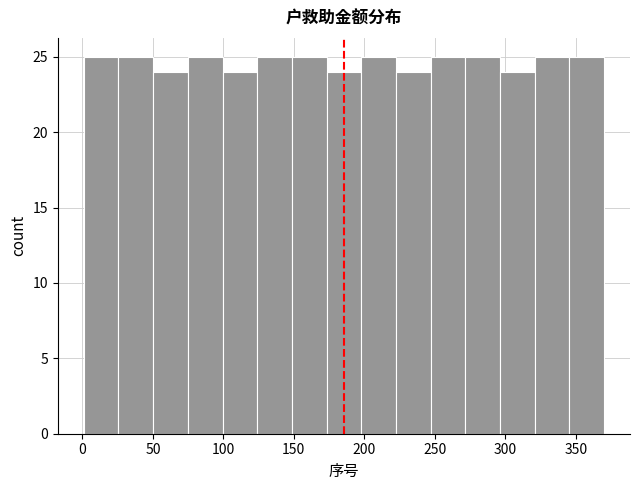

Reading left to right, transcribe this chart: for each bar, give the range it covers on the x-axis and its height. Neither the bar edges nor the heights are printed on the chart, so give them approximately, as read against the axes.

0 to 25: 25
25 to 50: 25
50 to 75: 24
75 to 100: 25
100 to 125: 24
125 to 150: 25
150 to 175: 25
175 to 200: 24
200 to 220: 25
220 to 245: 24
245 to 270: 25
270 to 295: 25
295 to 320: 24
320 to 345: 25
345 to 370: 25